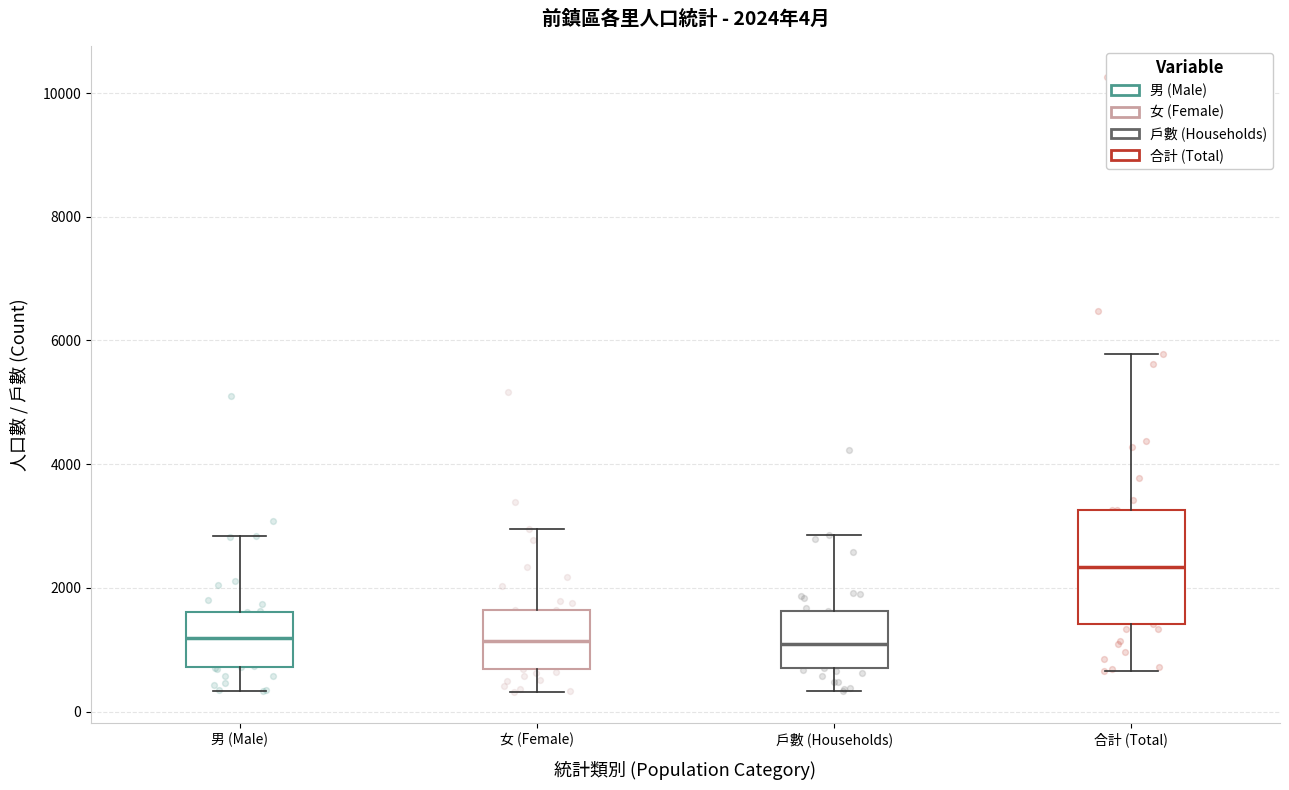

Which box has the highest median line?

合計 (Total)